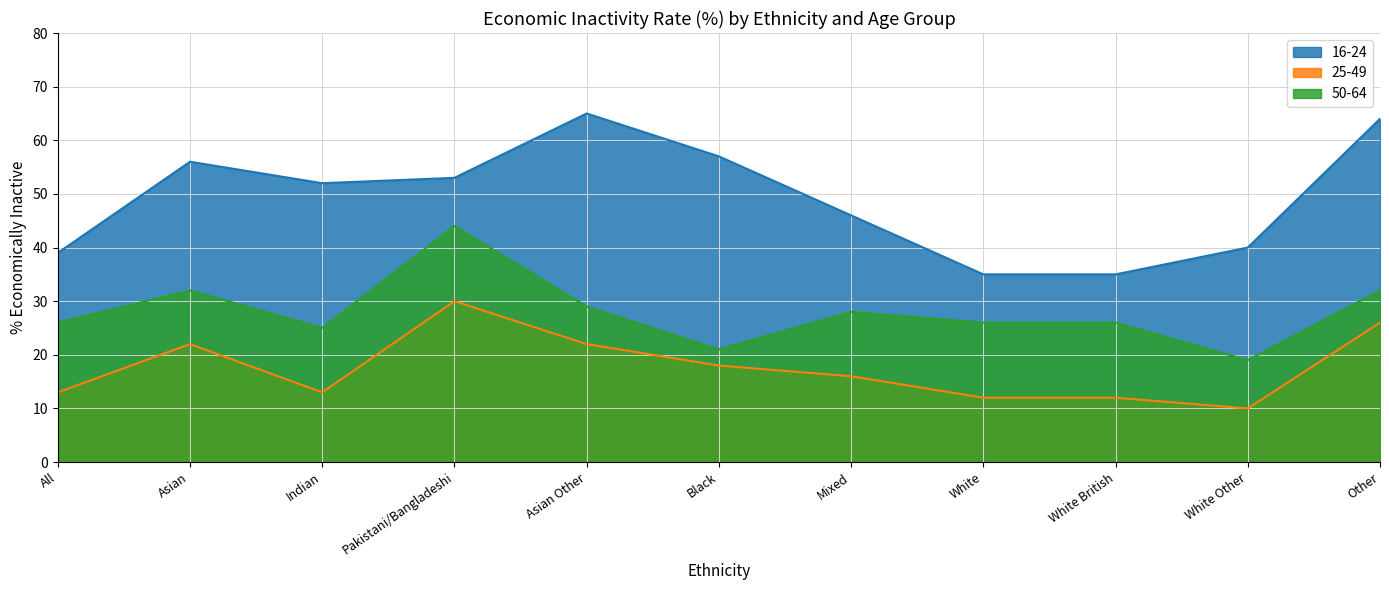

What is the label of the 4th point from the right?

White